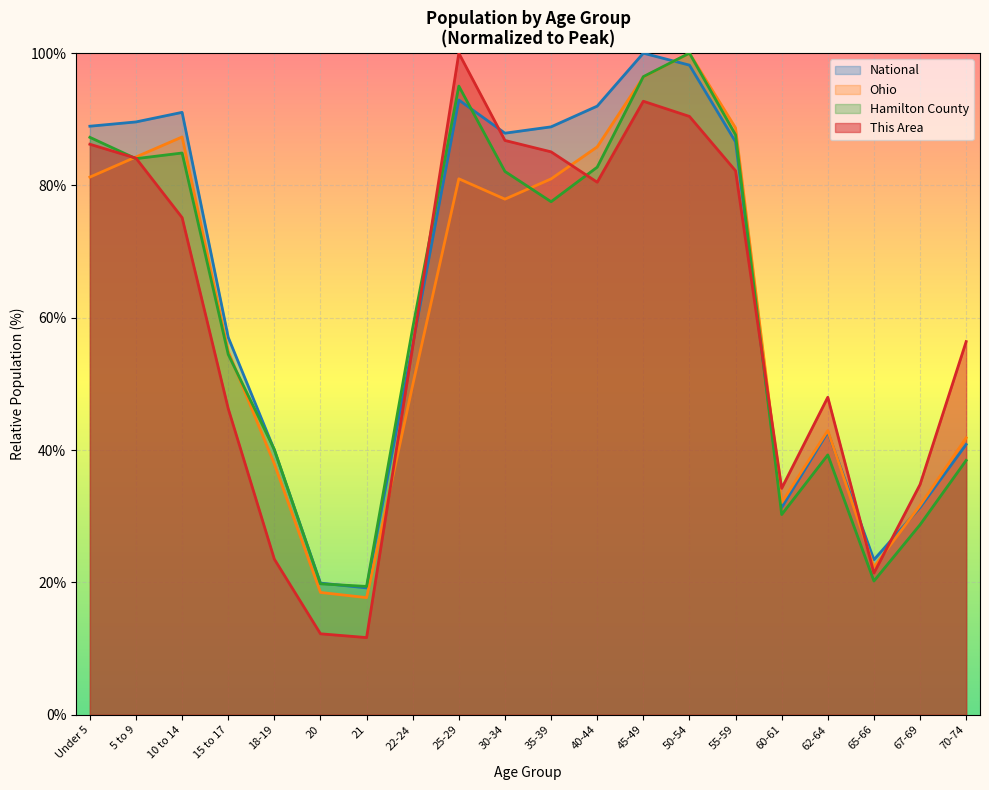

True or false: This Area and National cross at least once.

True